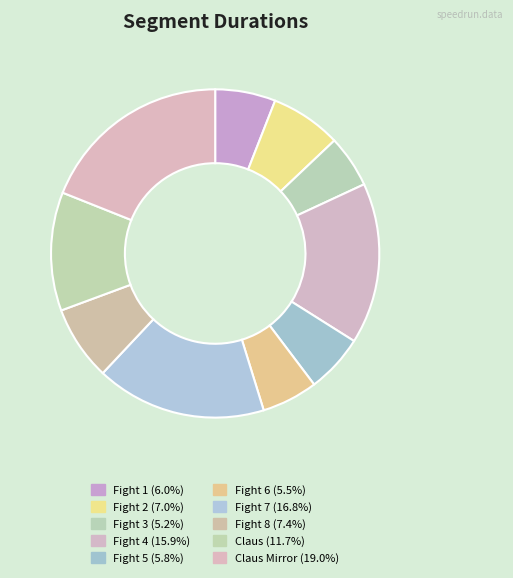

Which category has the smallest portion of the pie?

Fight 3